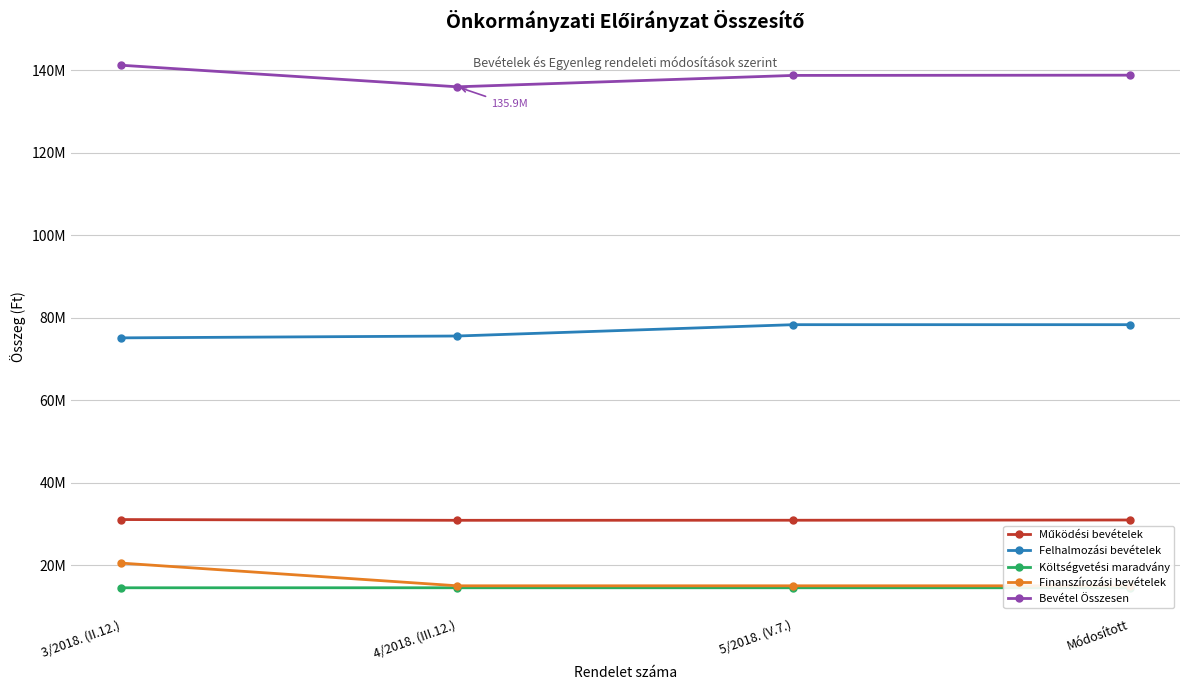

Which series has the largest total across all categories?

Bevétel Összesen